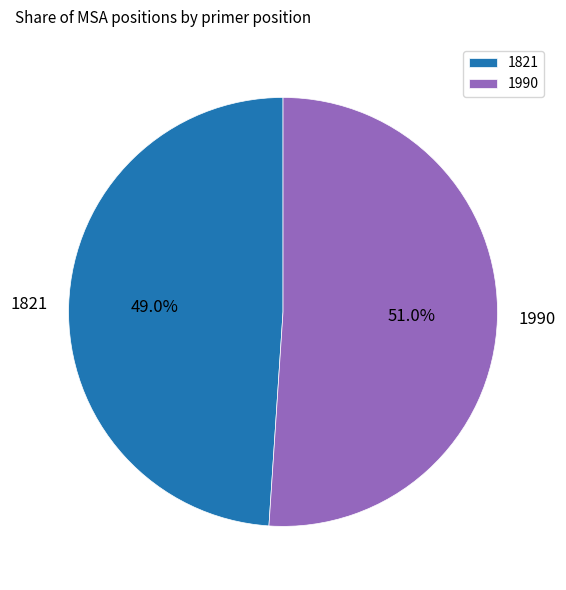

Is there a majority slice in this chart?

Yes